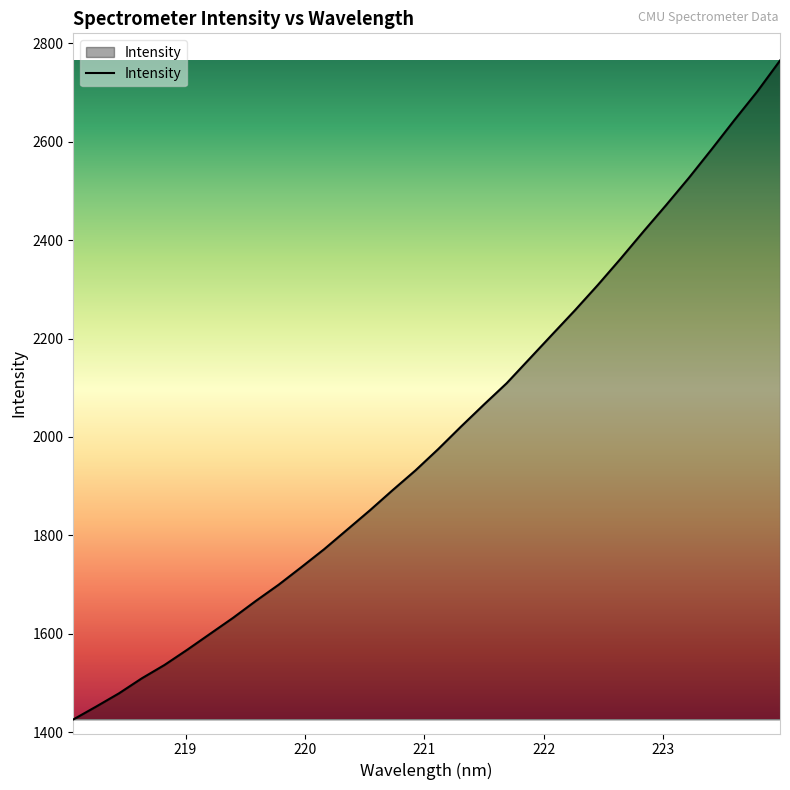

How many series are shown in this chart?

1